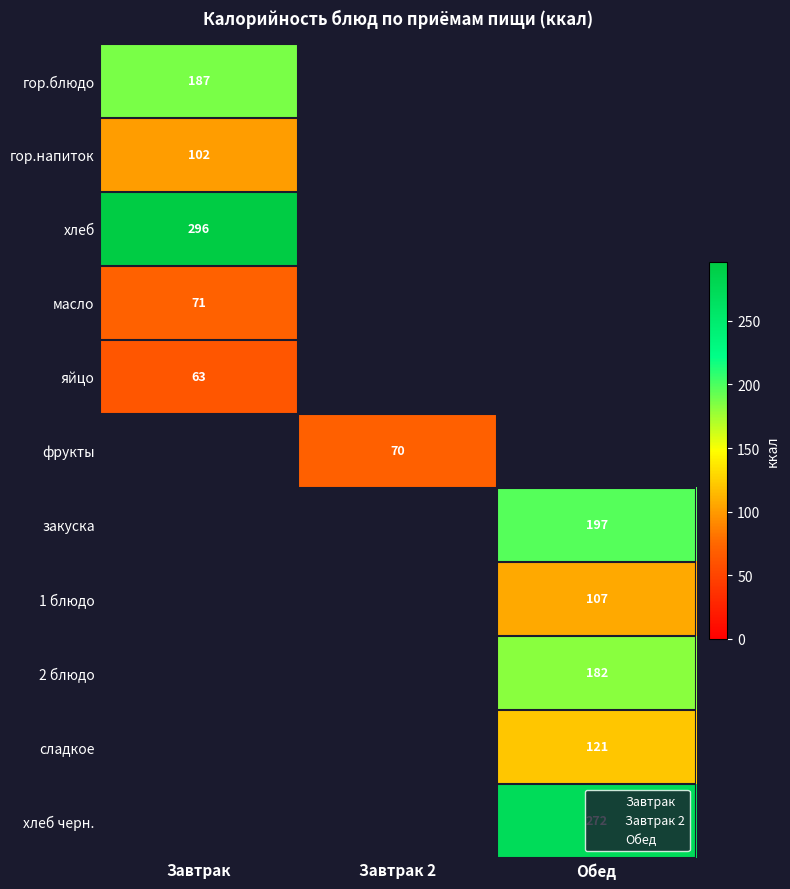

True or false: масло has a value of 71 at Завтрак.

True